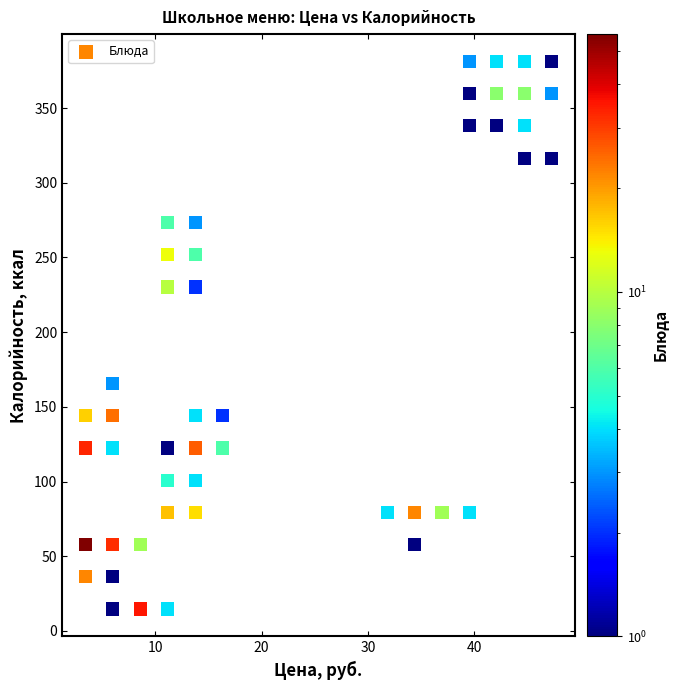

What is the range of Y values (max minus min)?

366.5